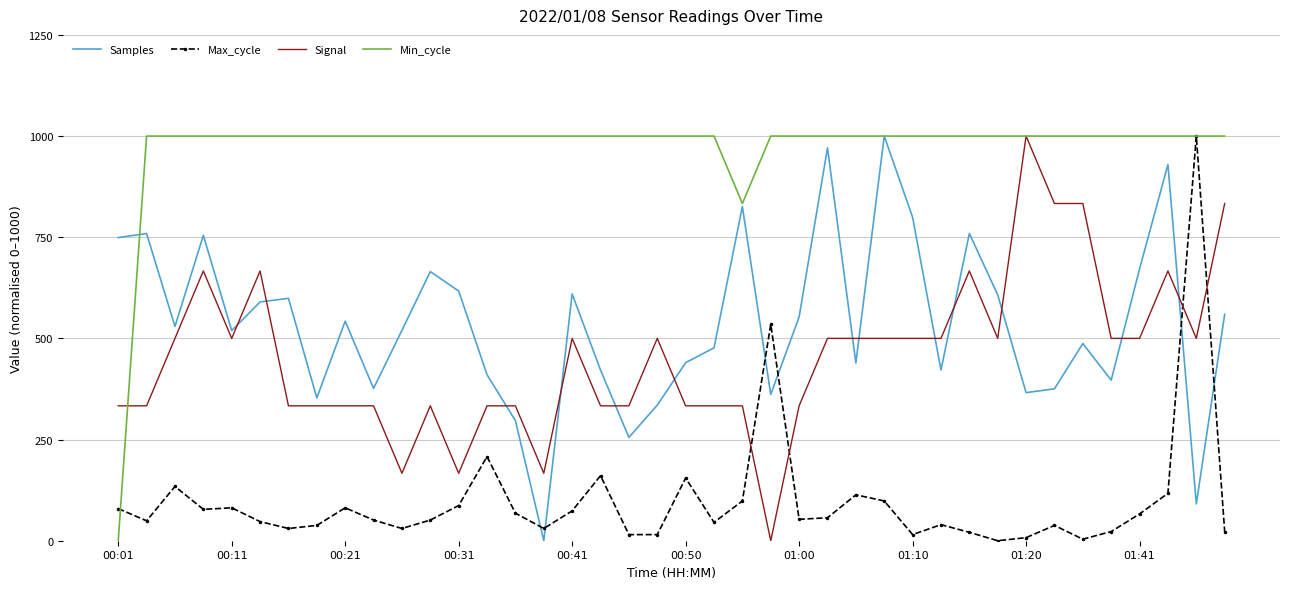

What is the maximum value shown in the chart?

1000.0